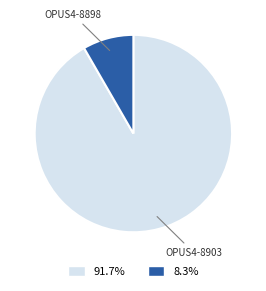

How many segments does this pie chart have?

2